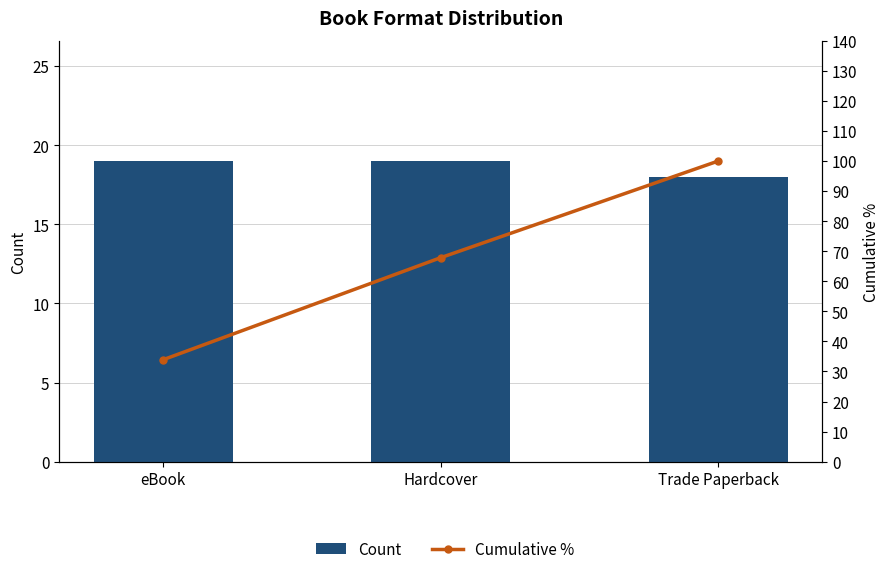

Rank the series by their average value, from lowest to highest.

Count, Cumulative %